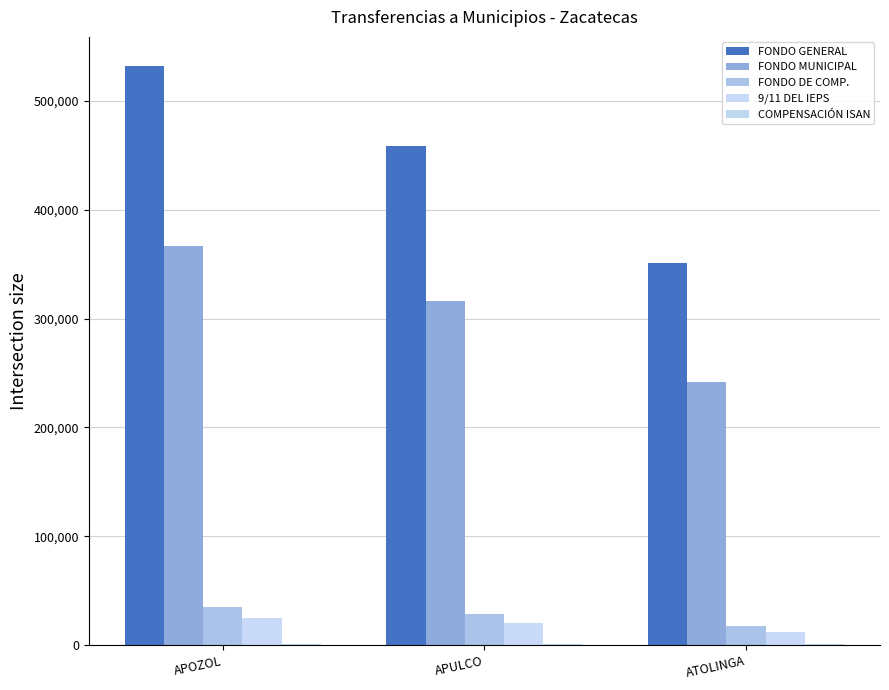

What is the difference between the maximum and minimum values in the FONDO GENERAL series?

181341